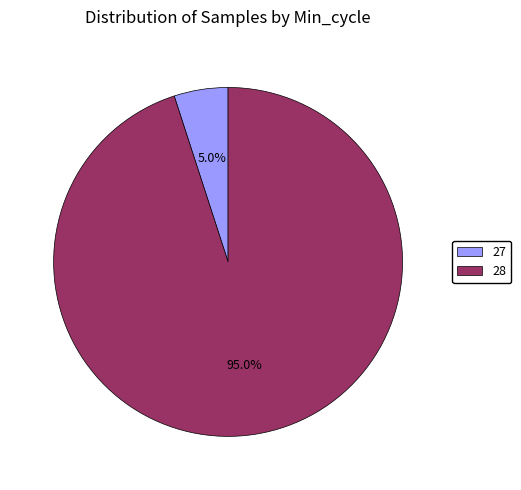

Is it true that 28 is 21% of the pie?

False